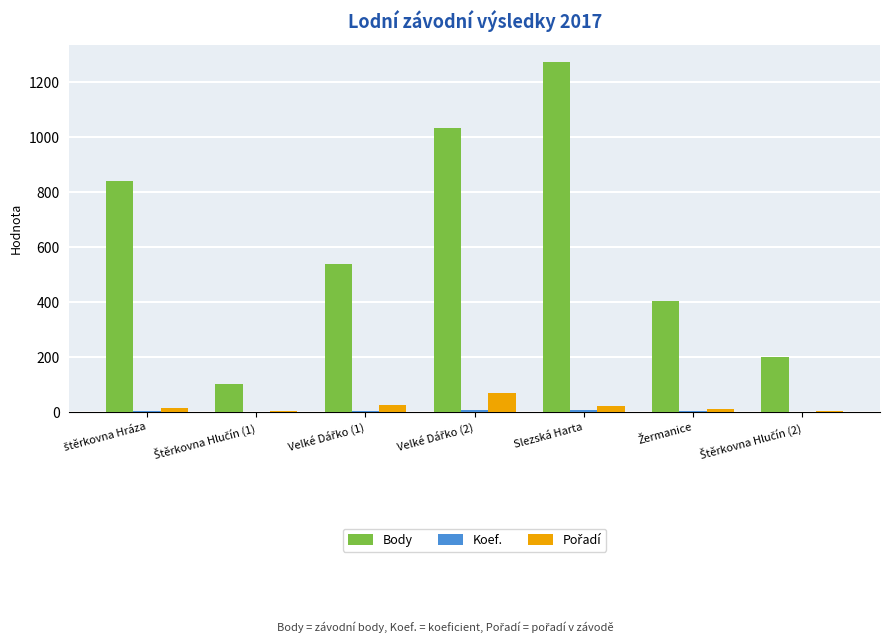

At which category is the sum across all series the highest?

Slezská Harta